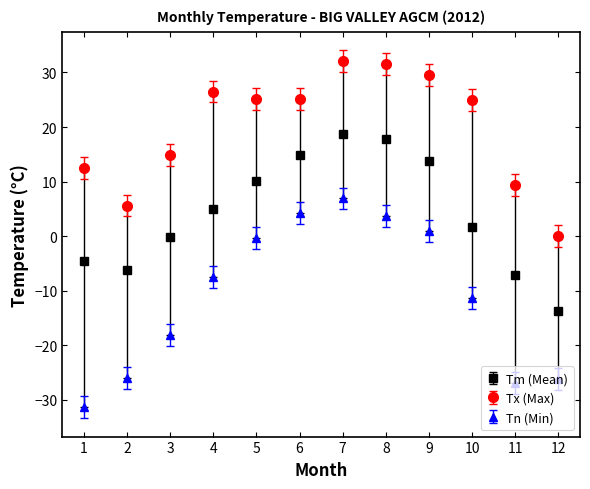

Which series has the largest range (max minus min)?

Tn (Min)